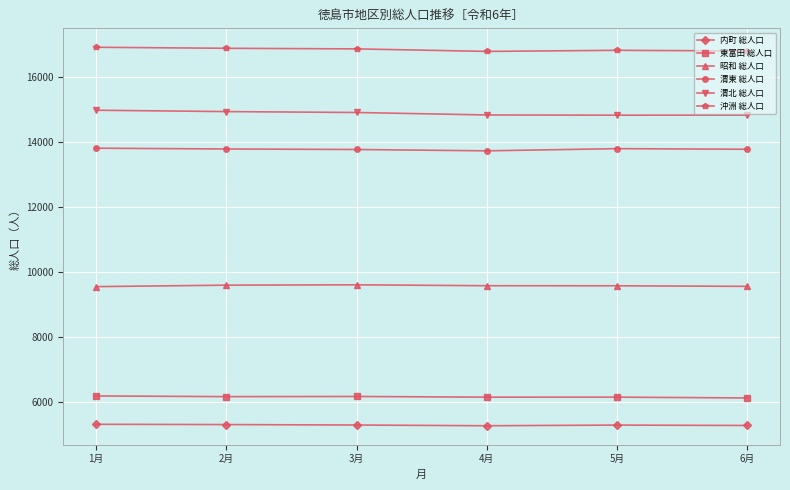

True or false: 渭北 総人口 and 昭和 総人口 cross at least once.

False